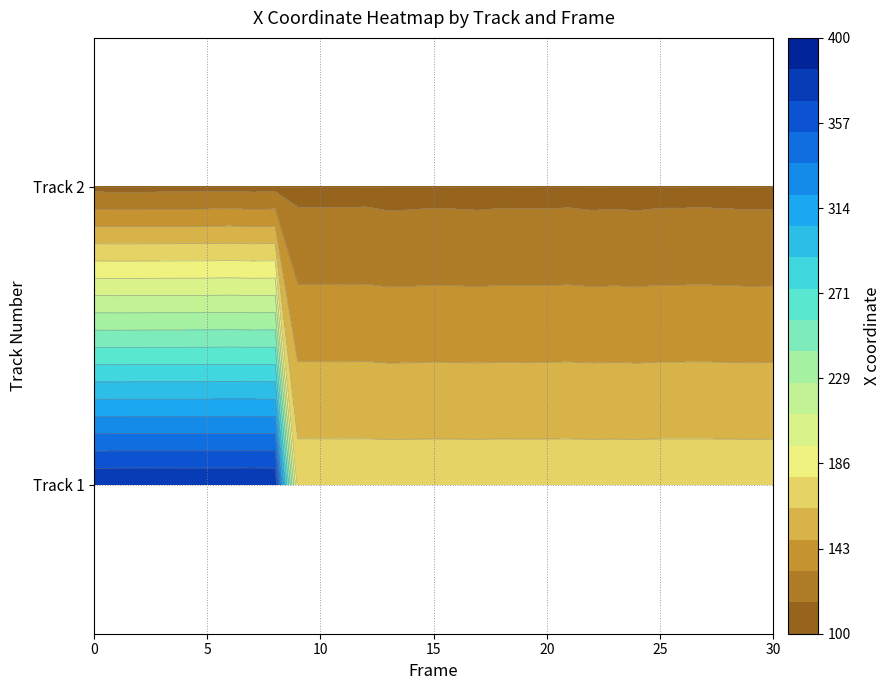

The value of 2 at 7 is 153.7. True or false?

False